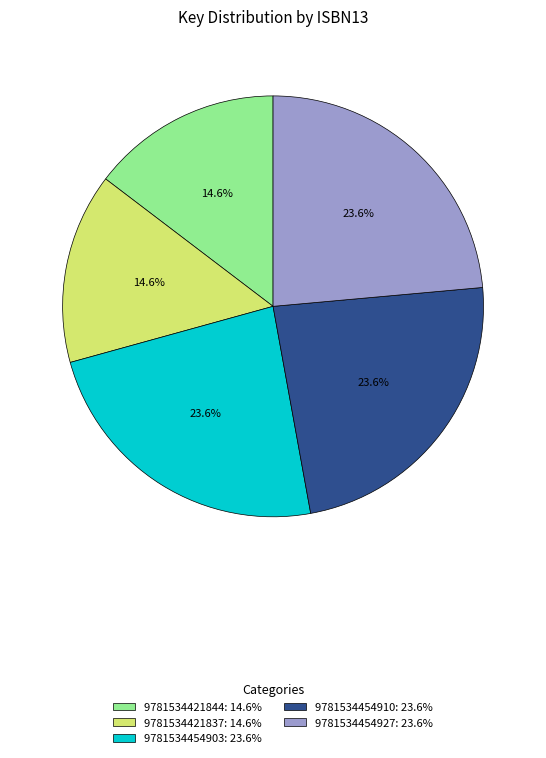

Does 9781534454910 represent more than half of the total?

No